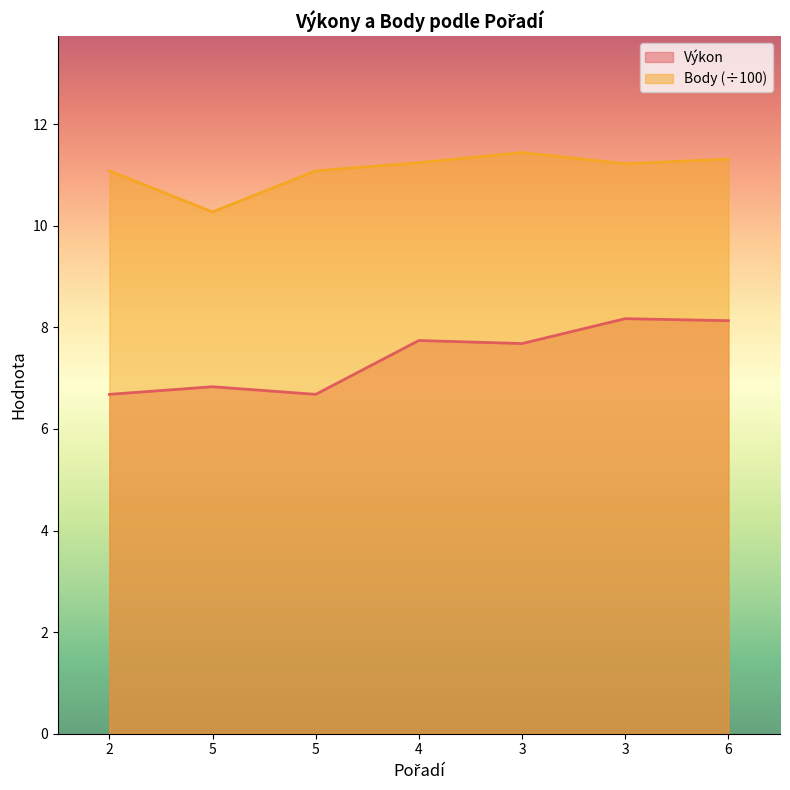

Reading right to left, list all the values displayed in this chart.

Výkon: 8.1	8.2	7.7	7.7	6.7	6.8	6.7
Body: 11.3	11.2	11.4	11.2	11.1	10.3	11.1